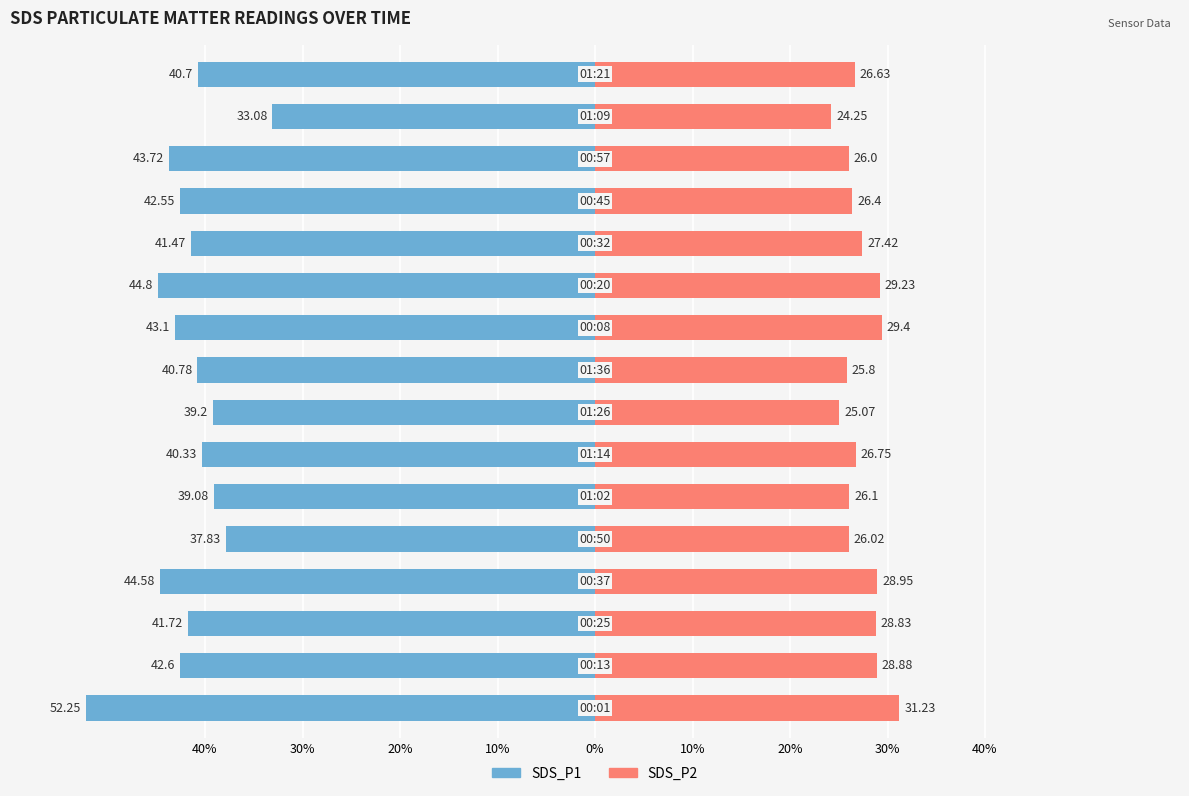

True or false: SDS_P2 has a value of 46.4 at 10%.

False